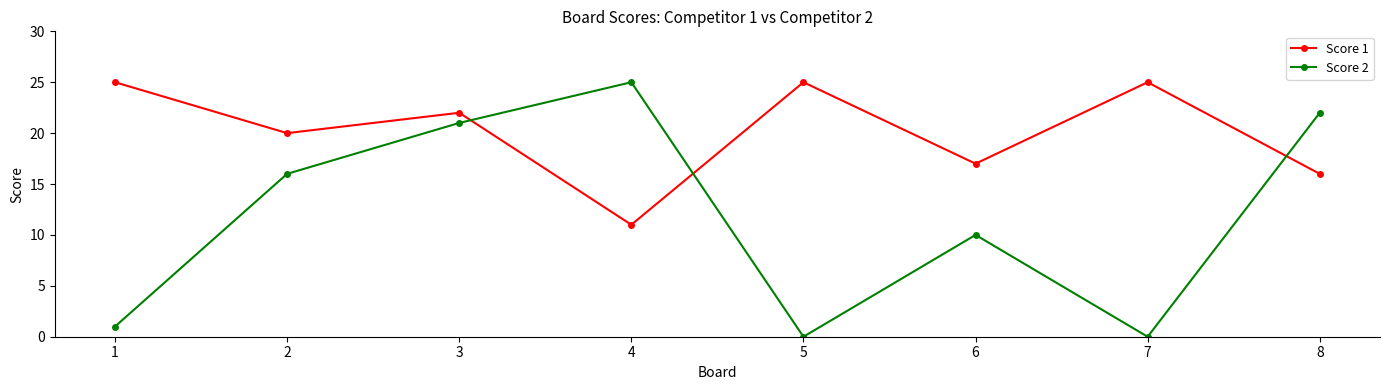

What is the difference between the Score 1 values at 1 and 4?

14